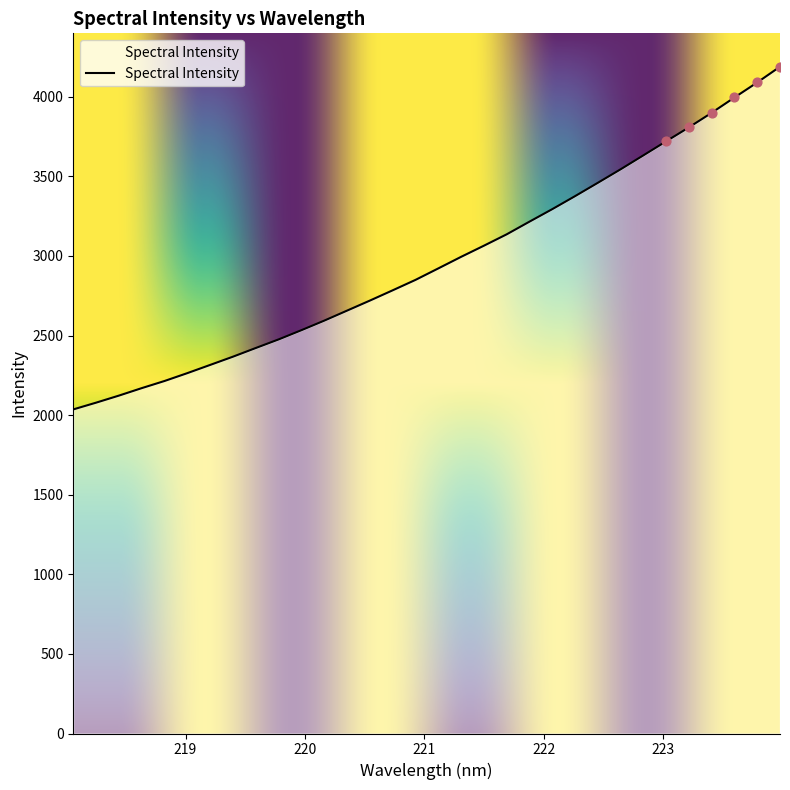

What is the greatest value displayed?

4189.0